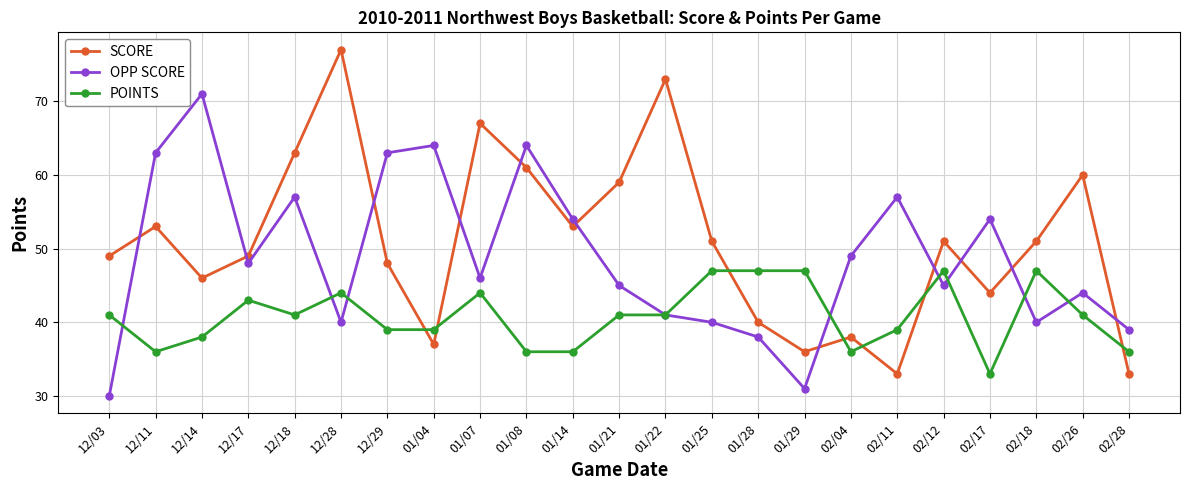

What is the highest value of the POINTS series?

47